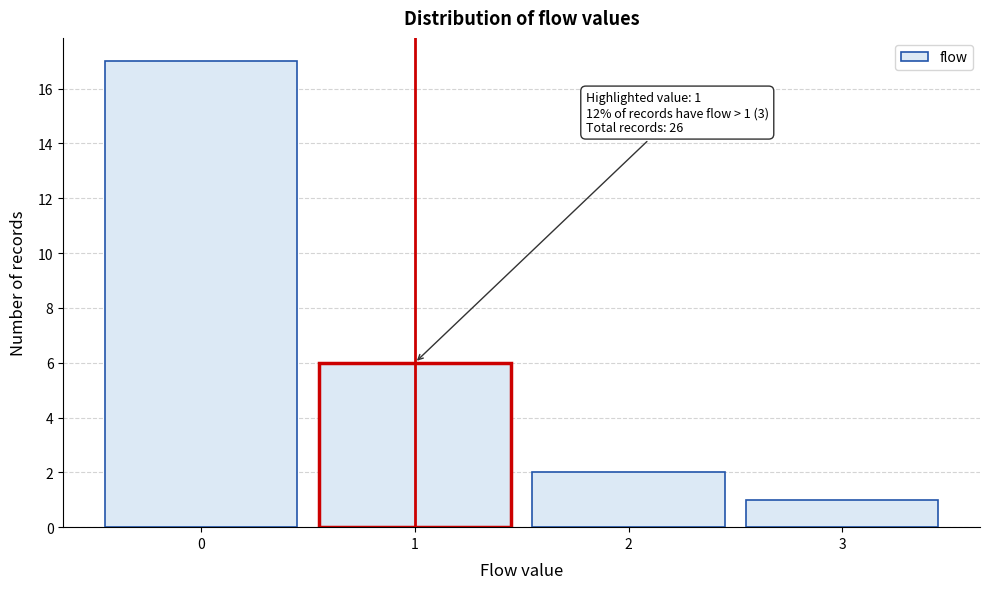

Over which range of the x-axis is the bar tallest?

-0.5 to 0.5